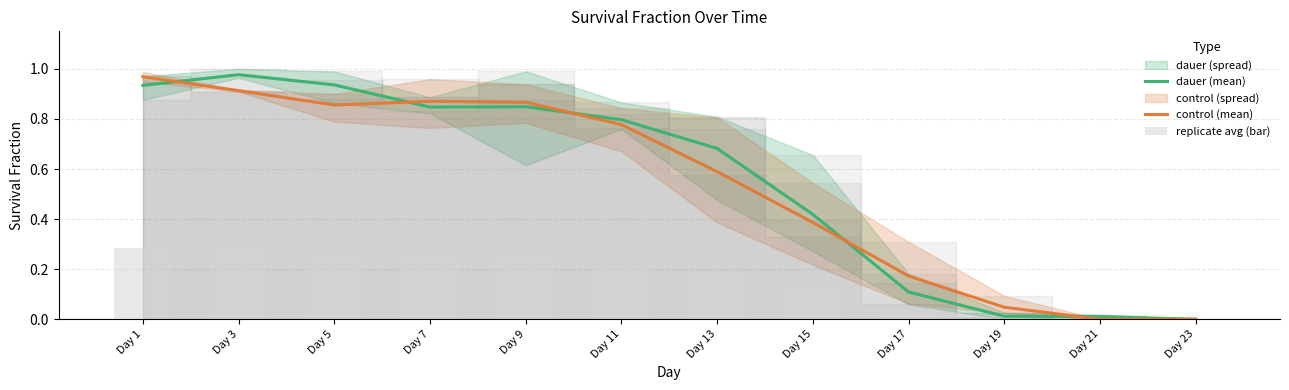

The replicate avg (bar) series shows 0.4 at Day 11. True or false?

False